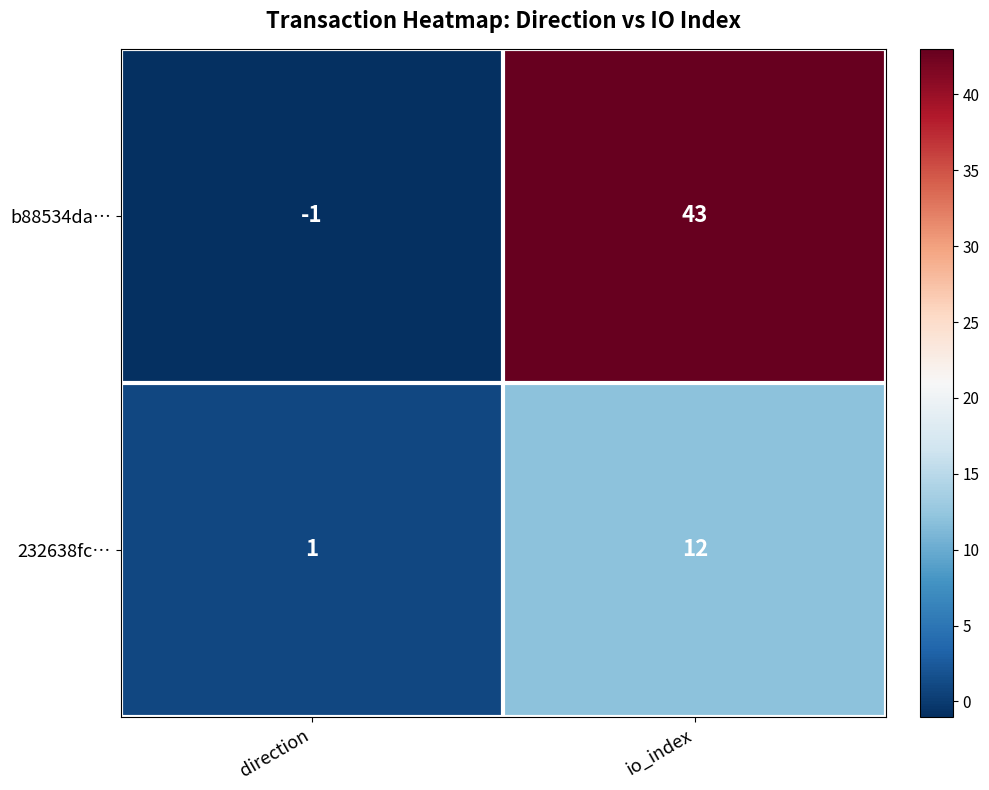

Rank the series by their average value, from highest to lowest.

b88534da…, 232638fc…